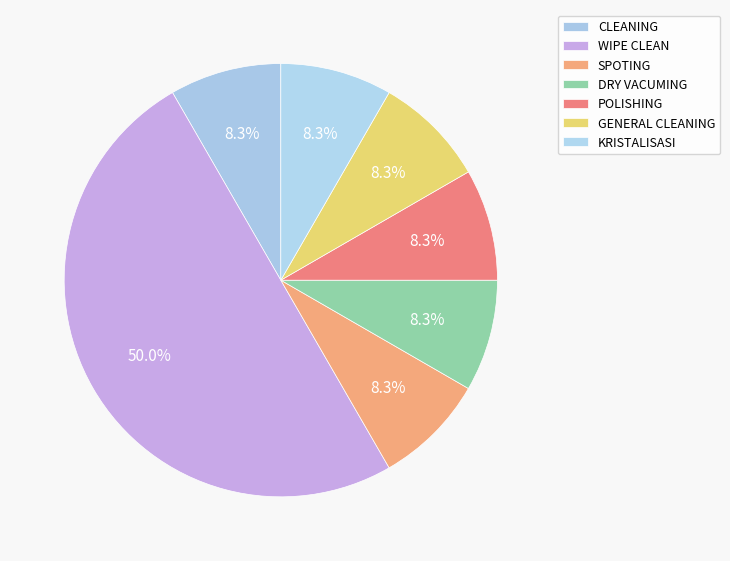

What is the largest slice in the pie chart?

WIPE CLEAN